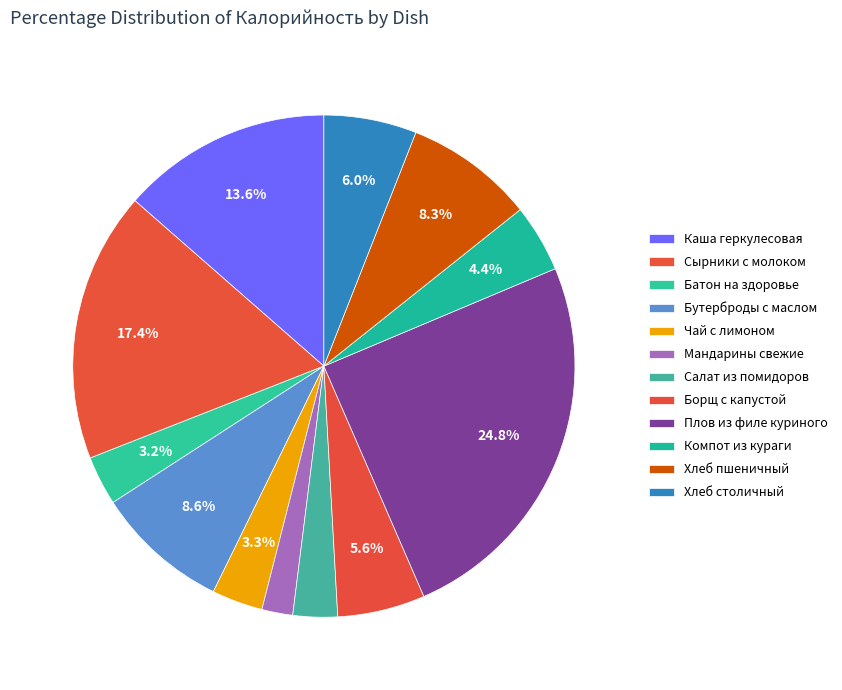

How many slices are in this pie chart?

12